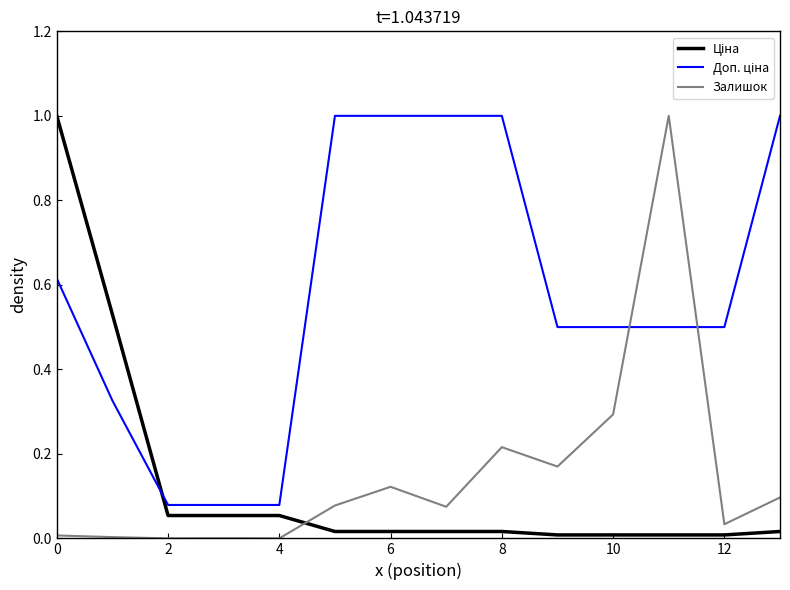

What is the maximum value for Залишок?

1.0